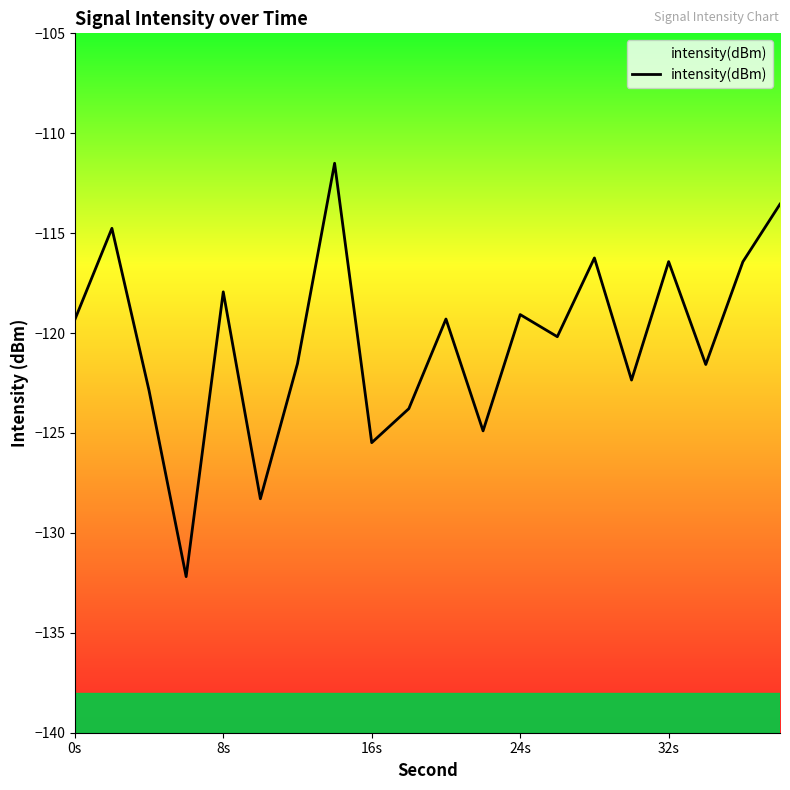

What is the difference between the maximum and minimum values?

20.7